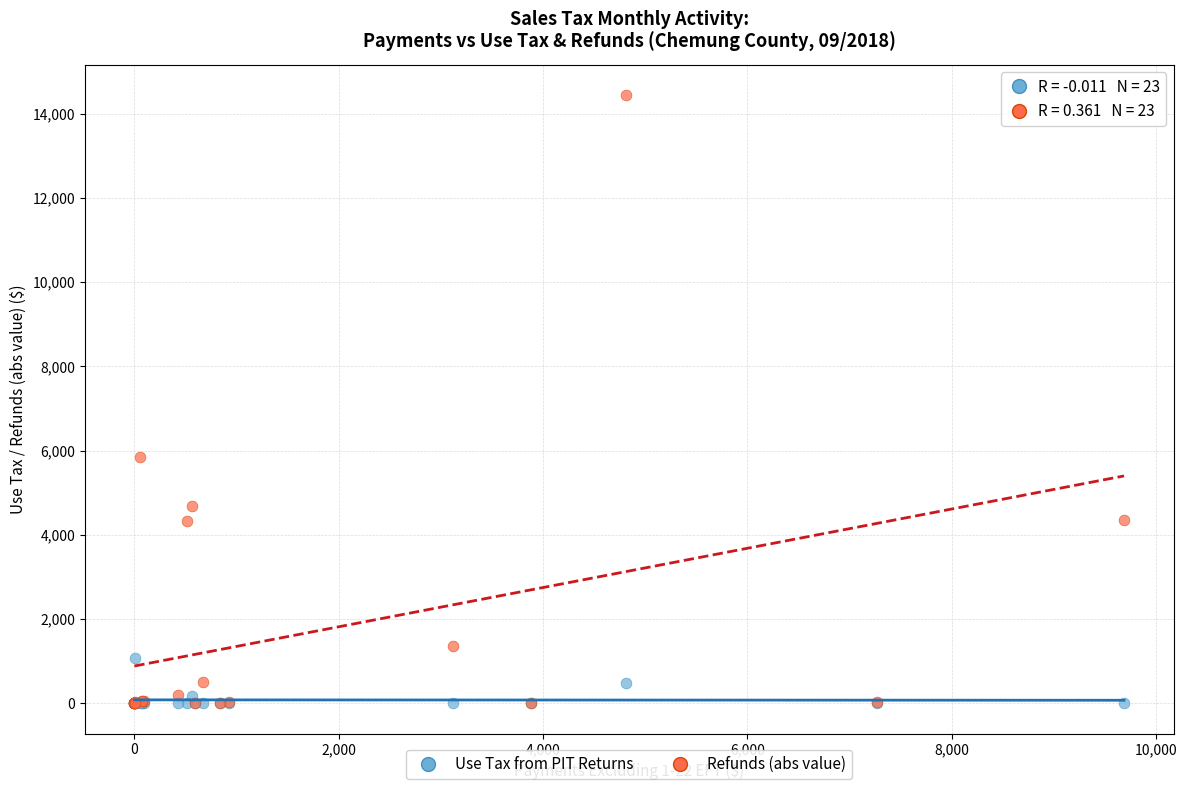

In the Refunds (abs value) series, what Y value is closest to 7222?

5856.6